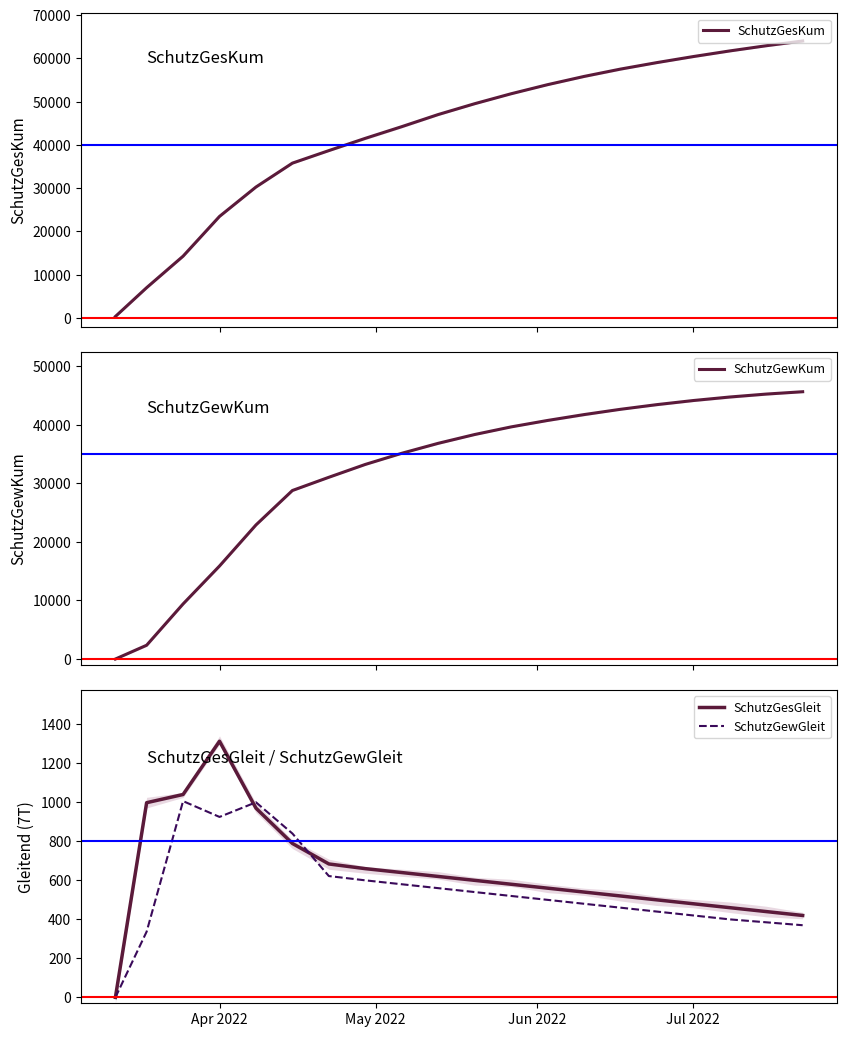

Read the SchutzGesGleit value at 8, to the nearest 50.

650